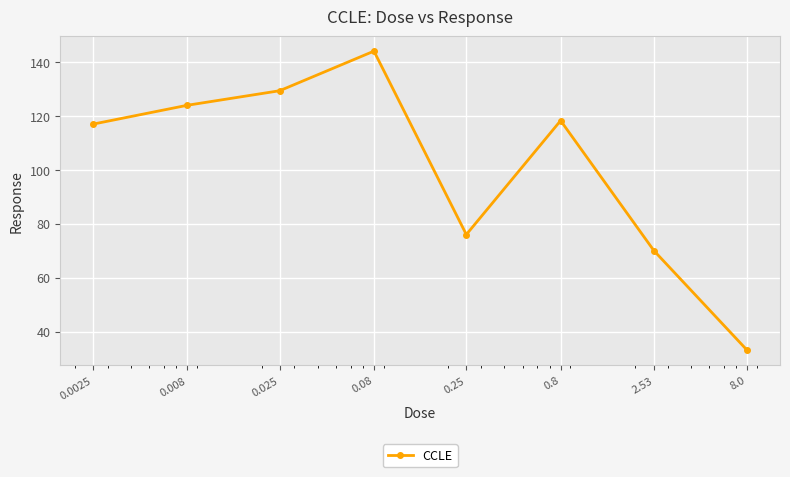

What is the value of the 3rd point from the left?

129.4